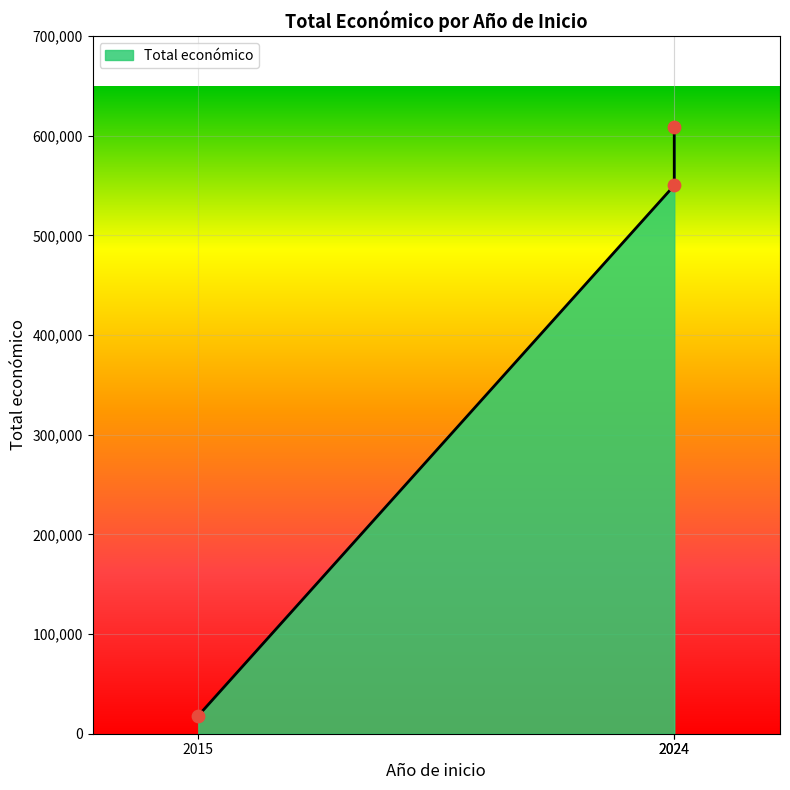

Between 2024 and 2015, which is larger?

2024